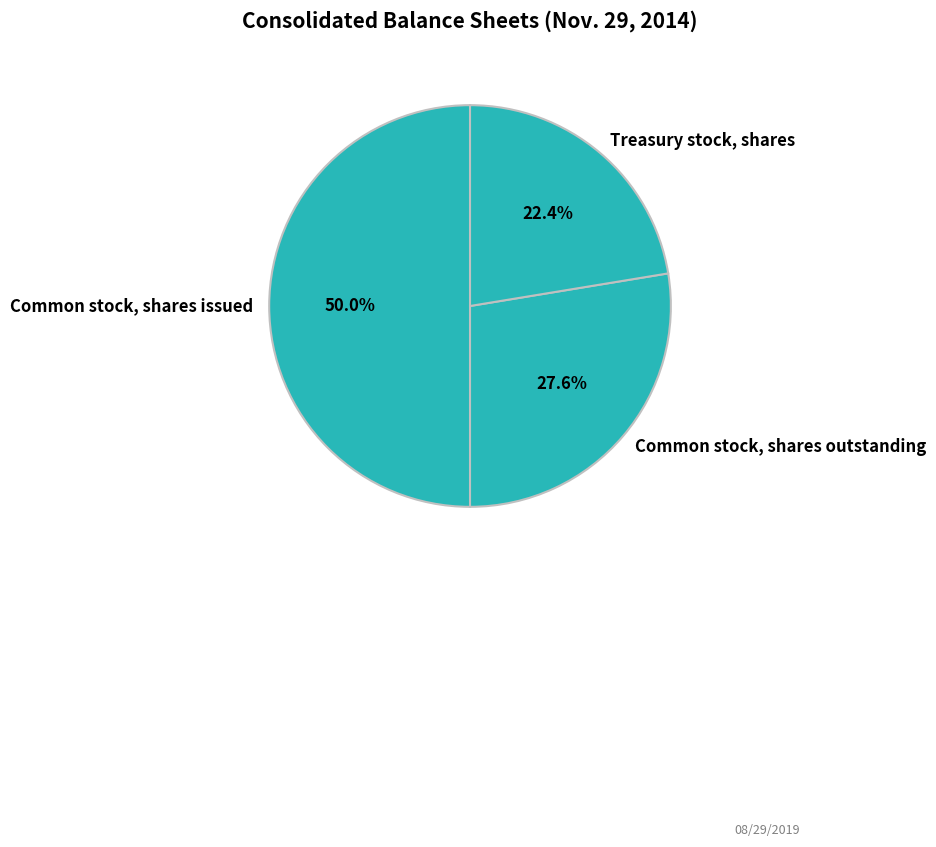

To the nearest percent, what percentage of the pie is Common stock, shares issued?

50%